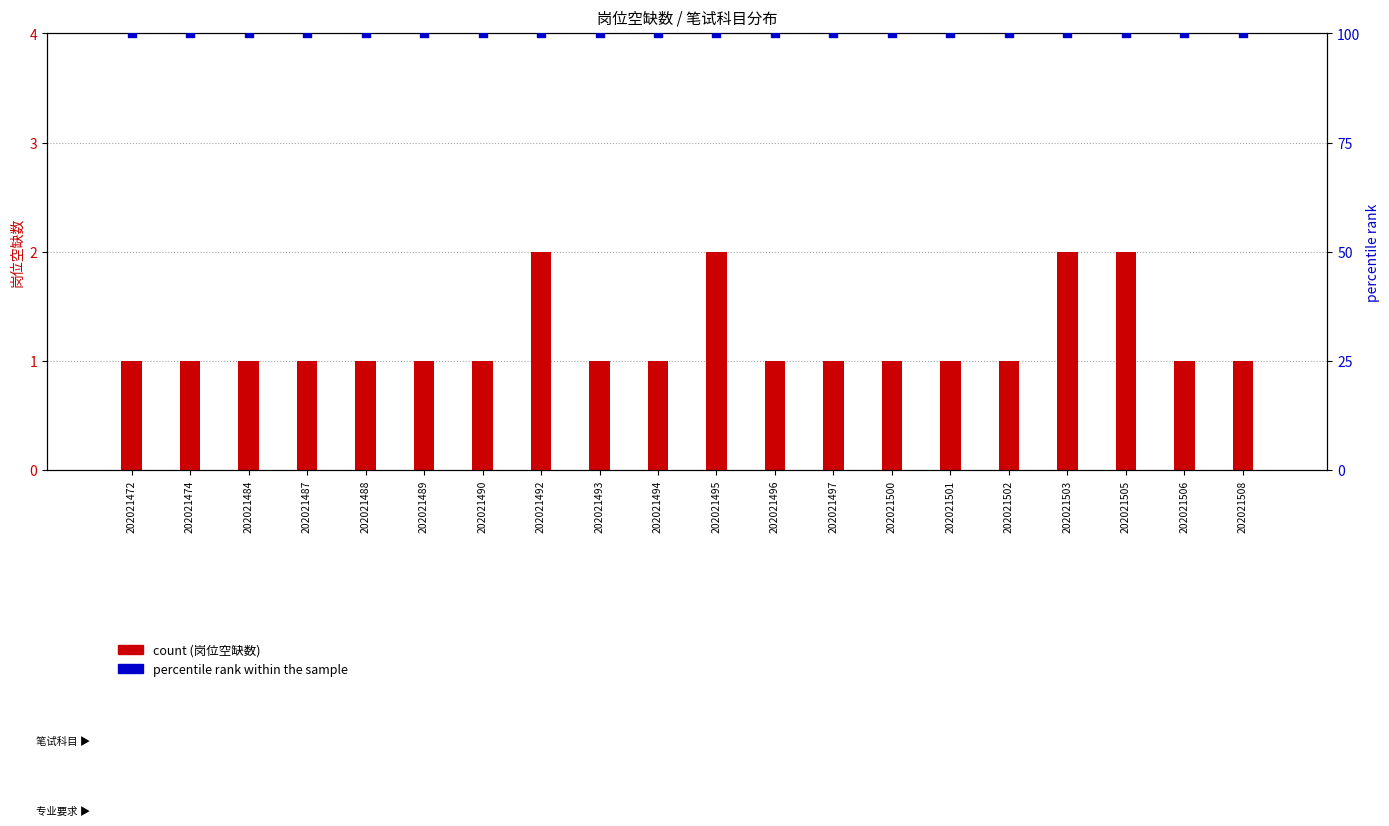

Which series has the largest total across all categories?

percentile rank within the sample